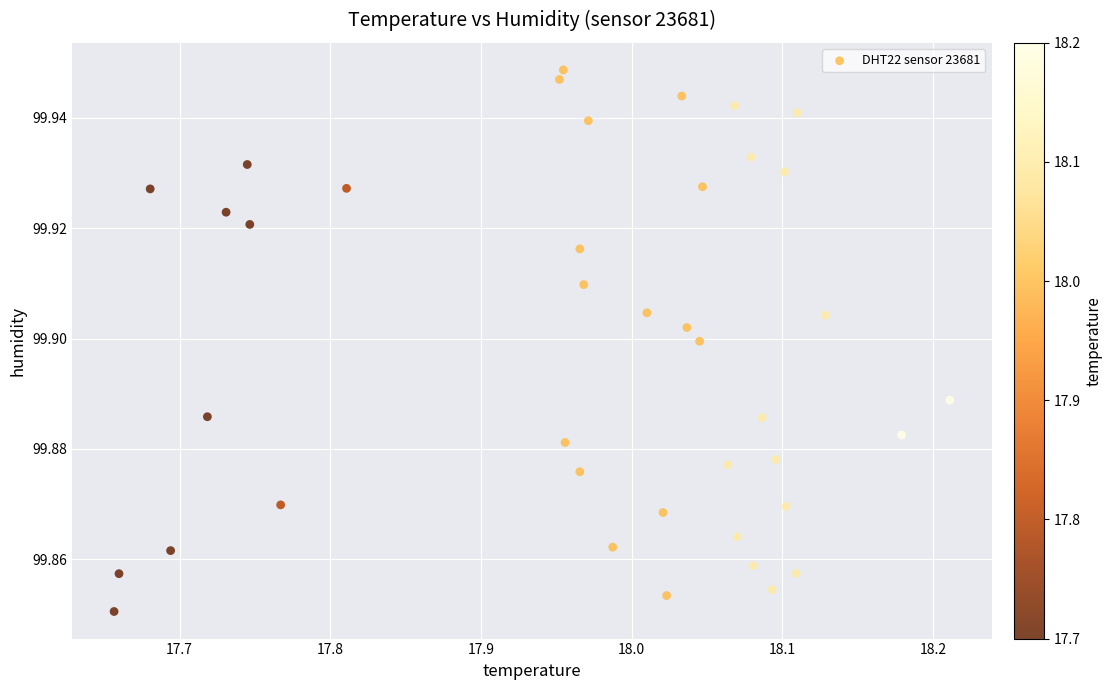

What is the range of X values (max minus min)?

0.6